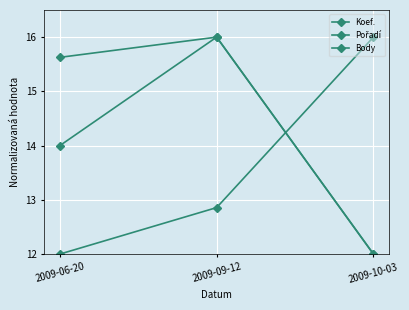

How many categories are shown in the chart?

3